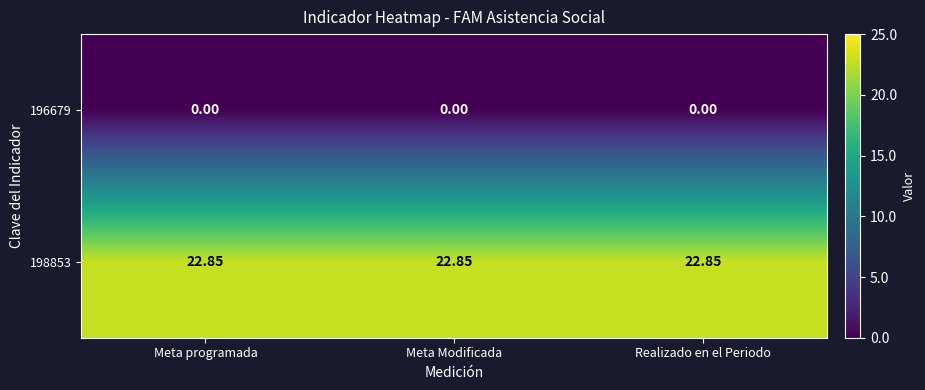

Which series changed the most between Meta programada and Meta Modificada?

196679